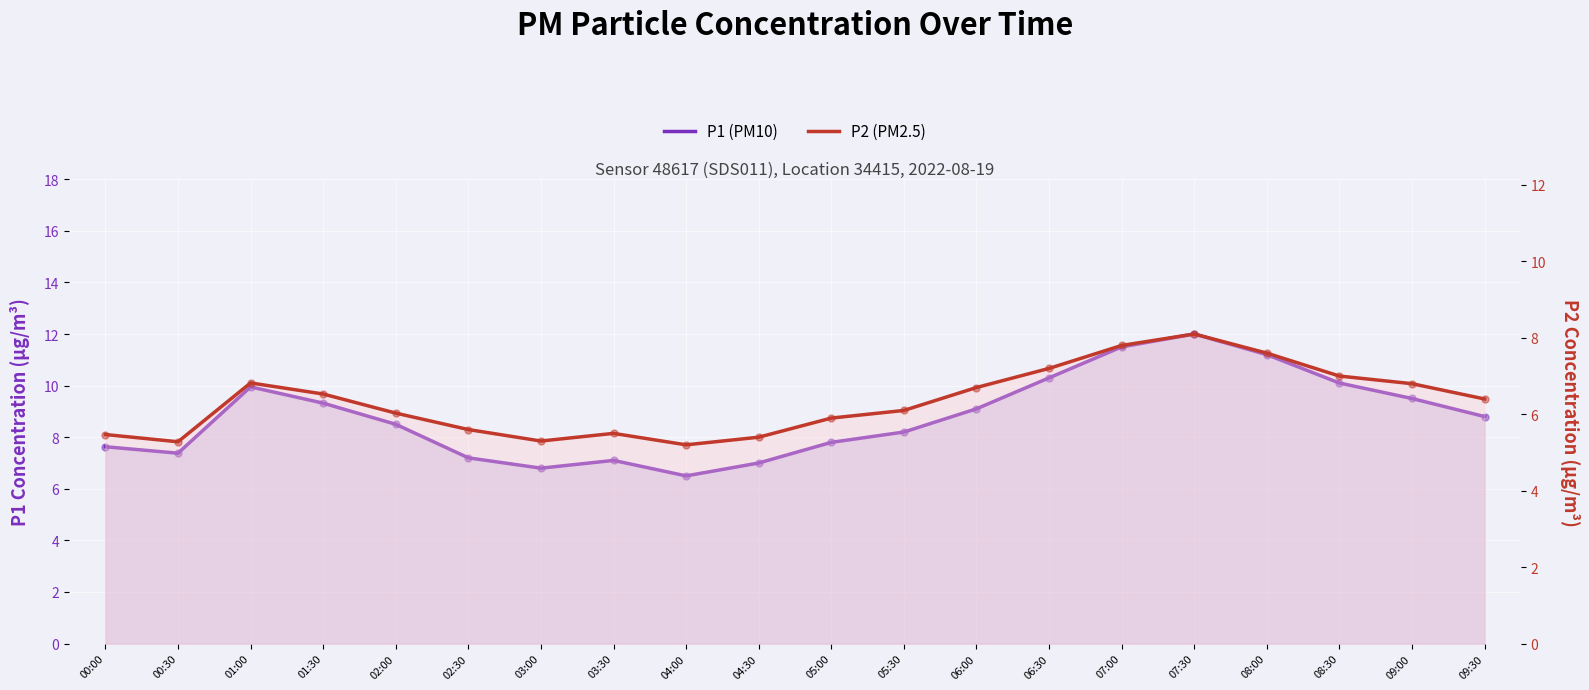

Which series has the largest Y range (max minus min)?

P1 (PM10)